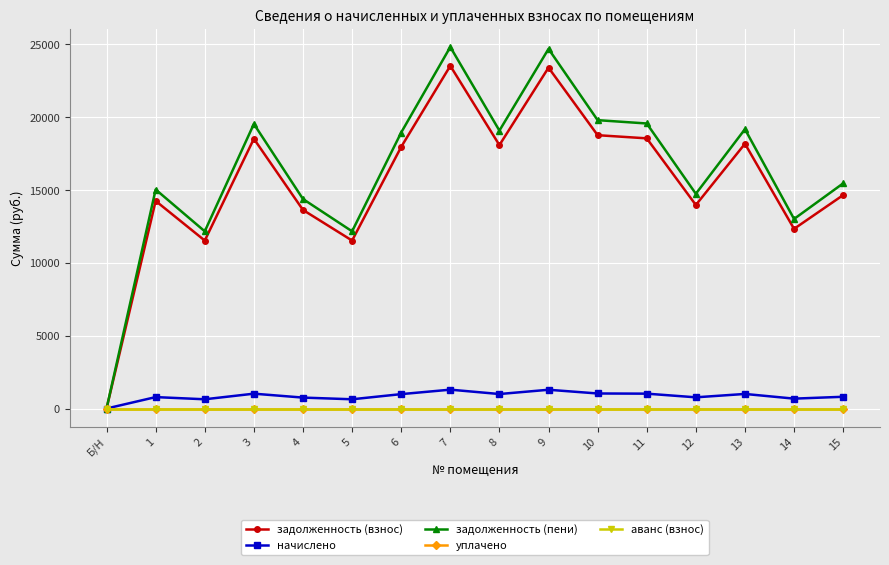

Which category has the highest value in the начислено series?

7